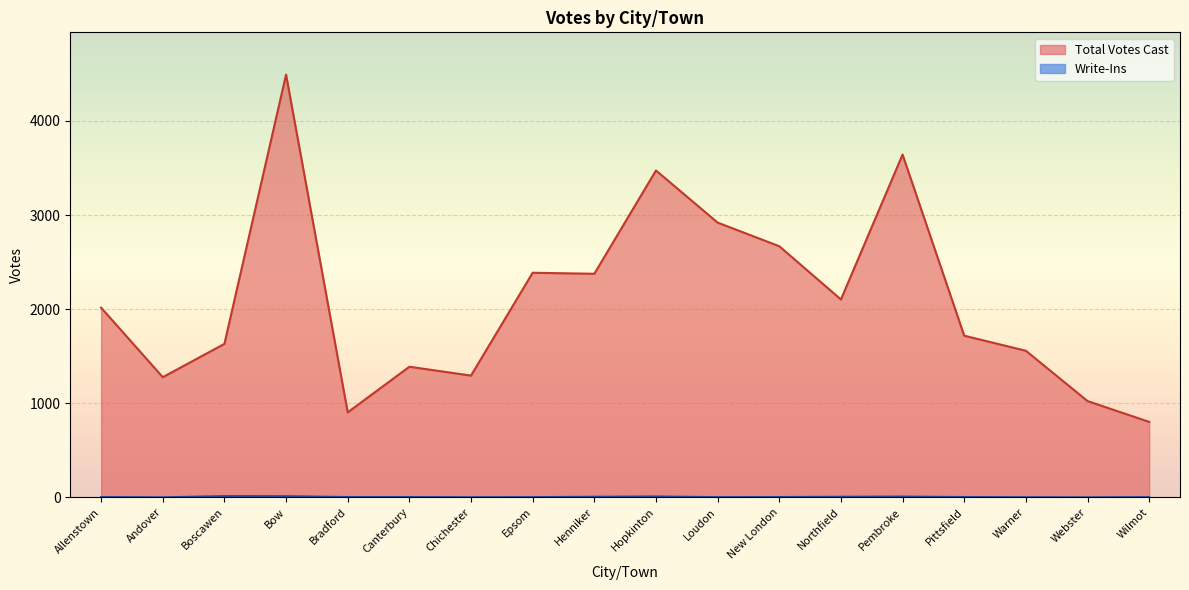

What position from the left is Pittsfield?

15